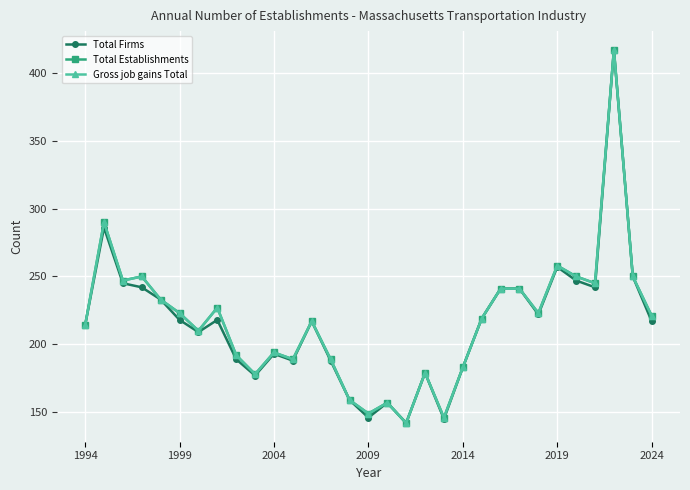

Is this an area chart (filled region under the line)?

No